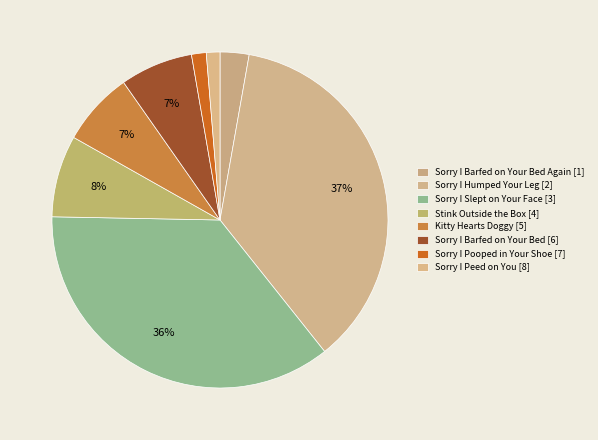

Which slice is the smallest?

Sorry I Peed on You [8]